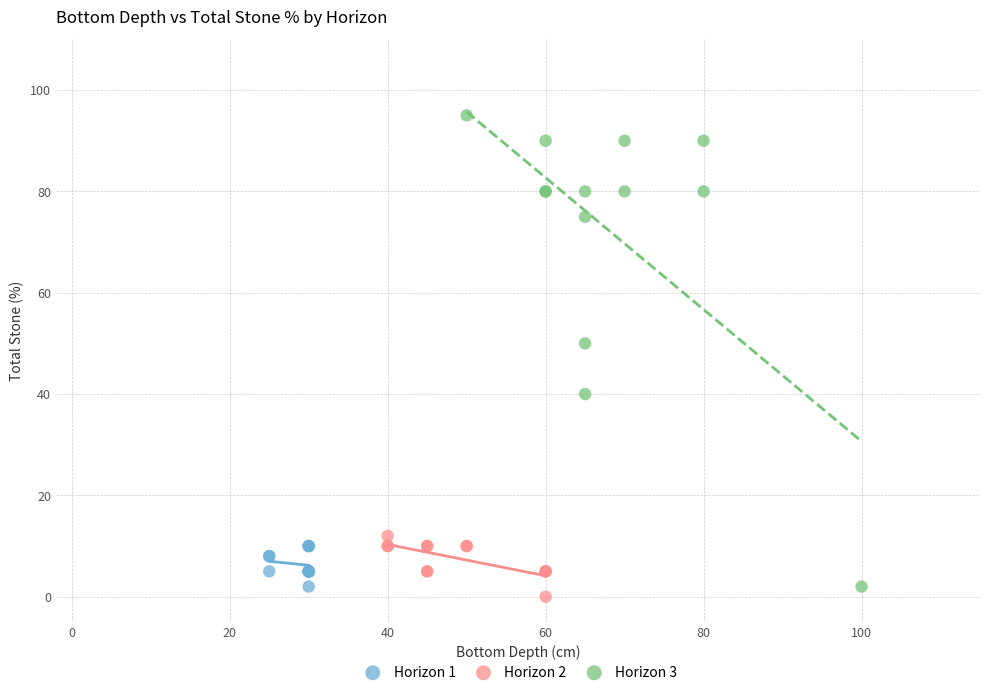

What are all the series names shown in the legend?

Horizon 1, Horizon 2, Horizon 3